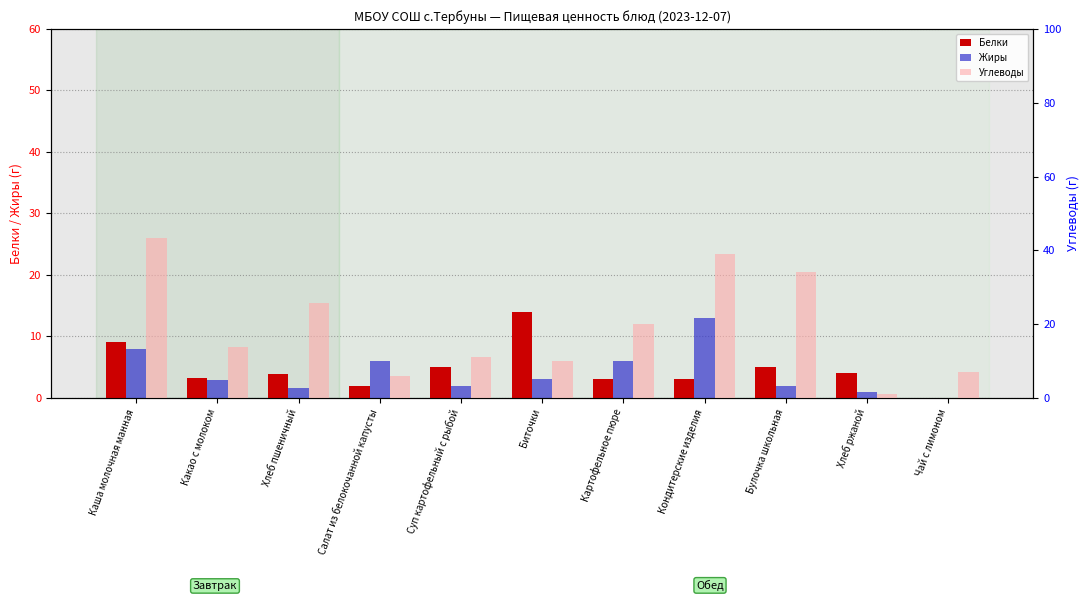

Is it true that Жиры equals 0.4 at Хлеб ржаной?

False